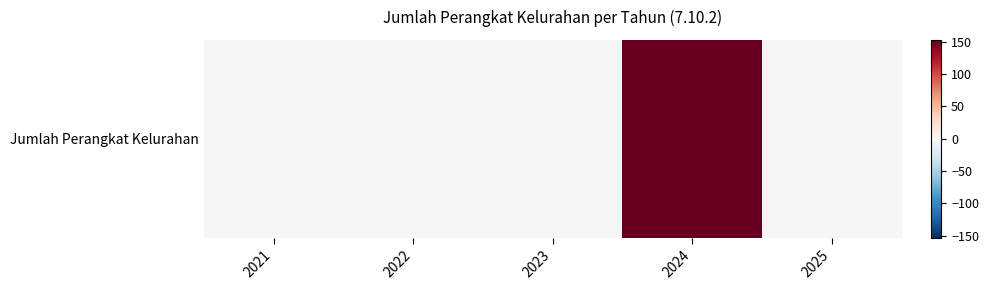

The value at 2023 is -89. True or false?

False